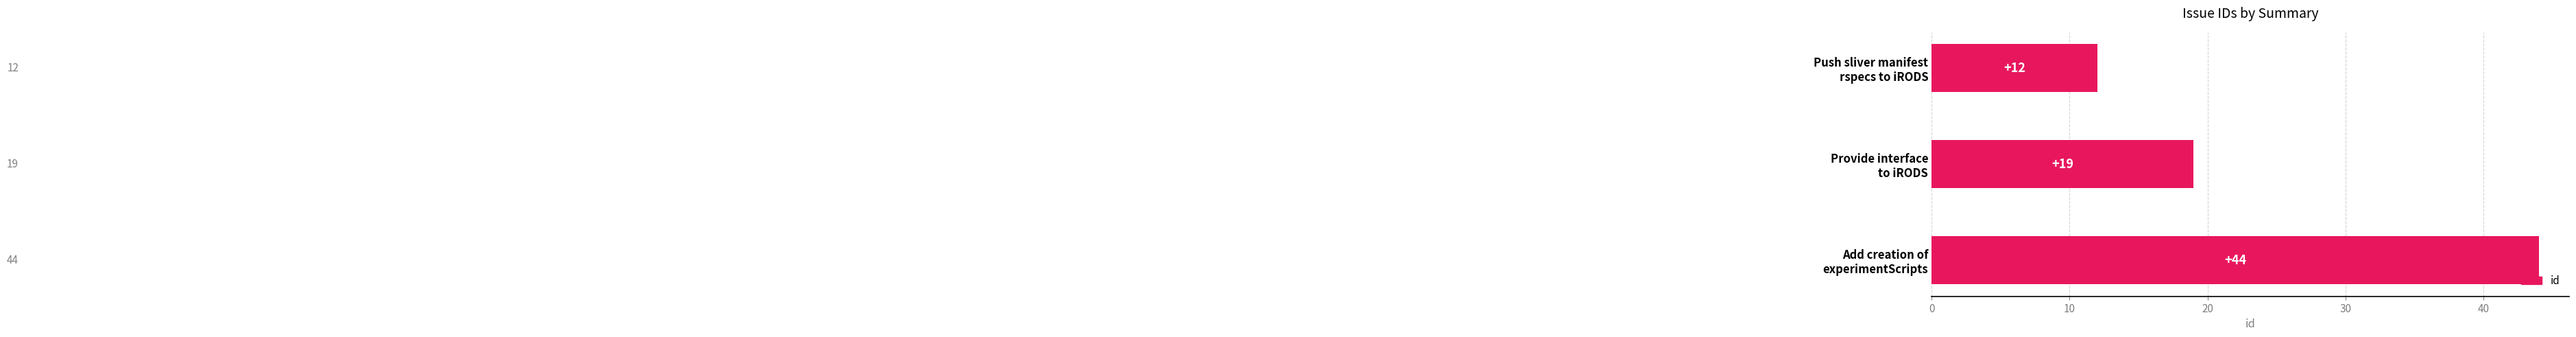

What is the sum of all values?

75